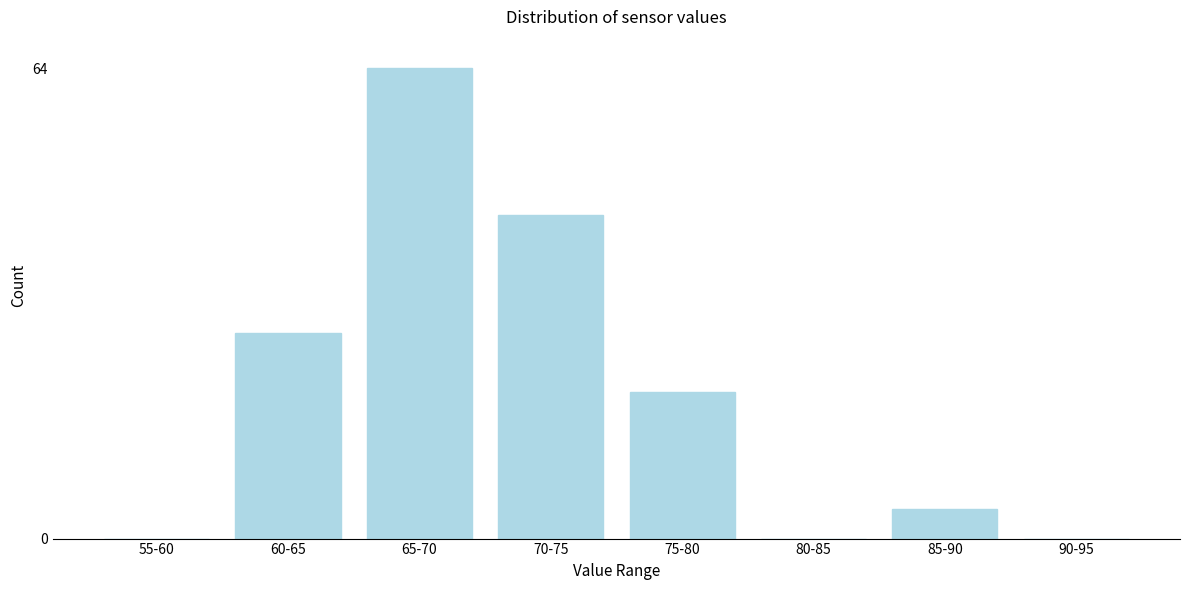

Reading left to right, transcribe all the data shown in this chart.

55-60=0	60-65=28	65-70=64	70-75=44	75-80=20	80-85=0	85-90=4	90-95=0